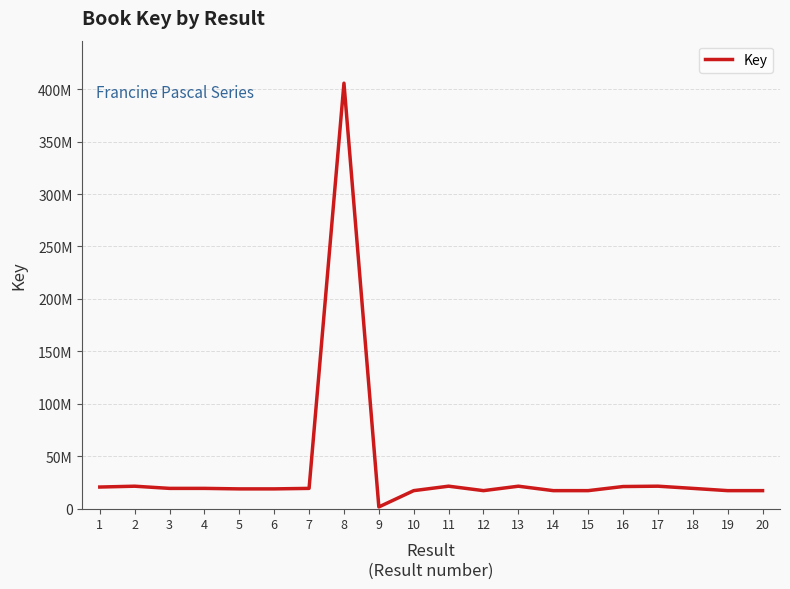

What is the maximum value shown in the chart?

405776108